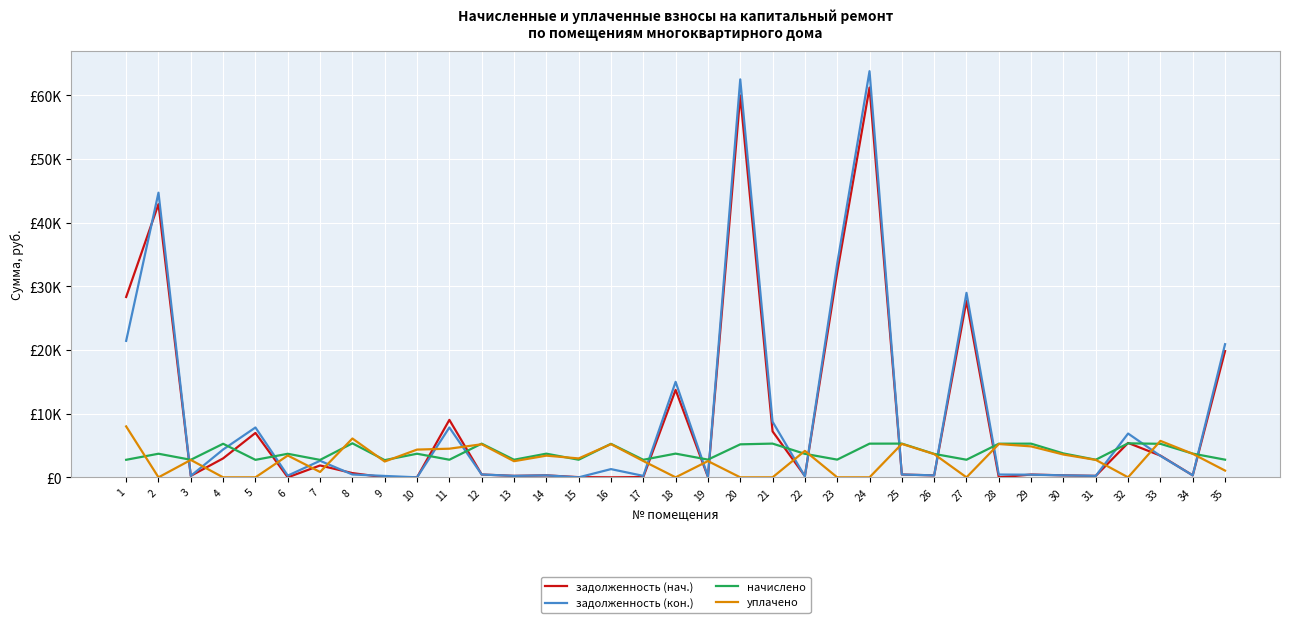

At how many categories does at least one series exceed 38805?

3